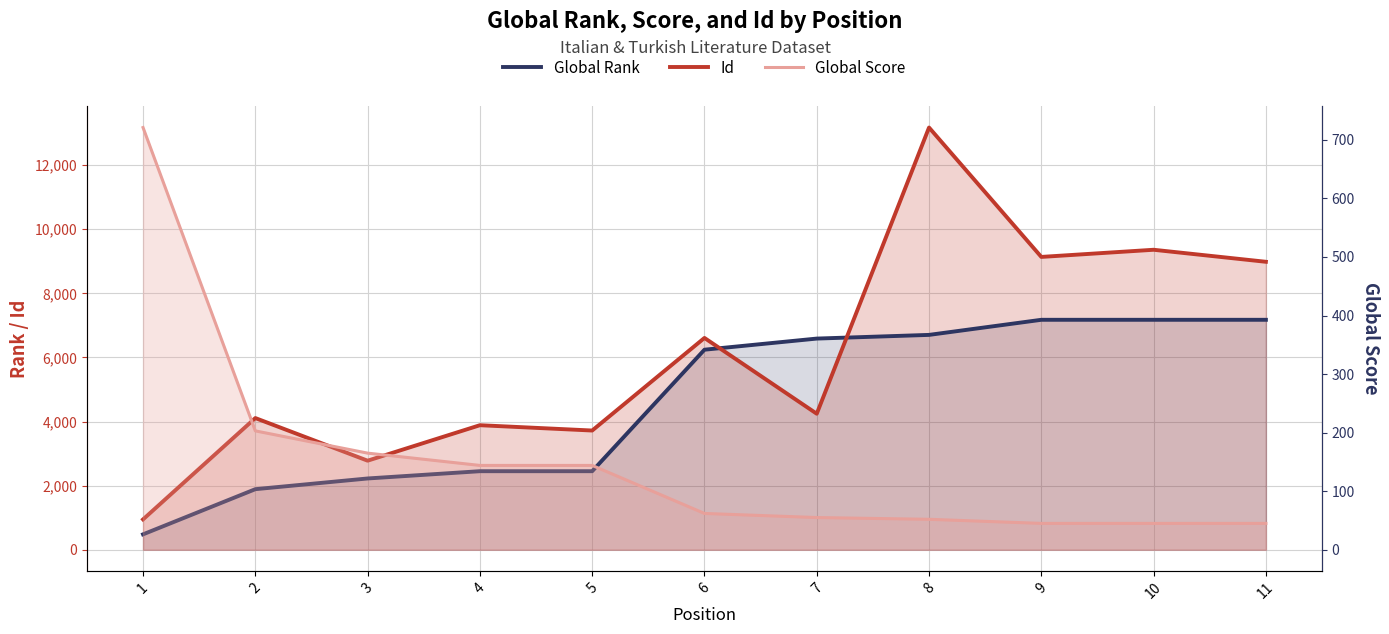

Read the Global Score value at 1, to the nearest 100.

700